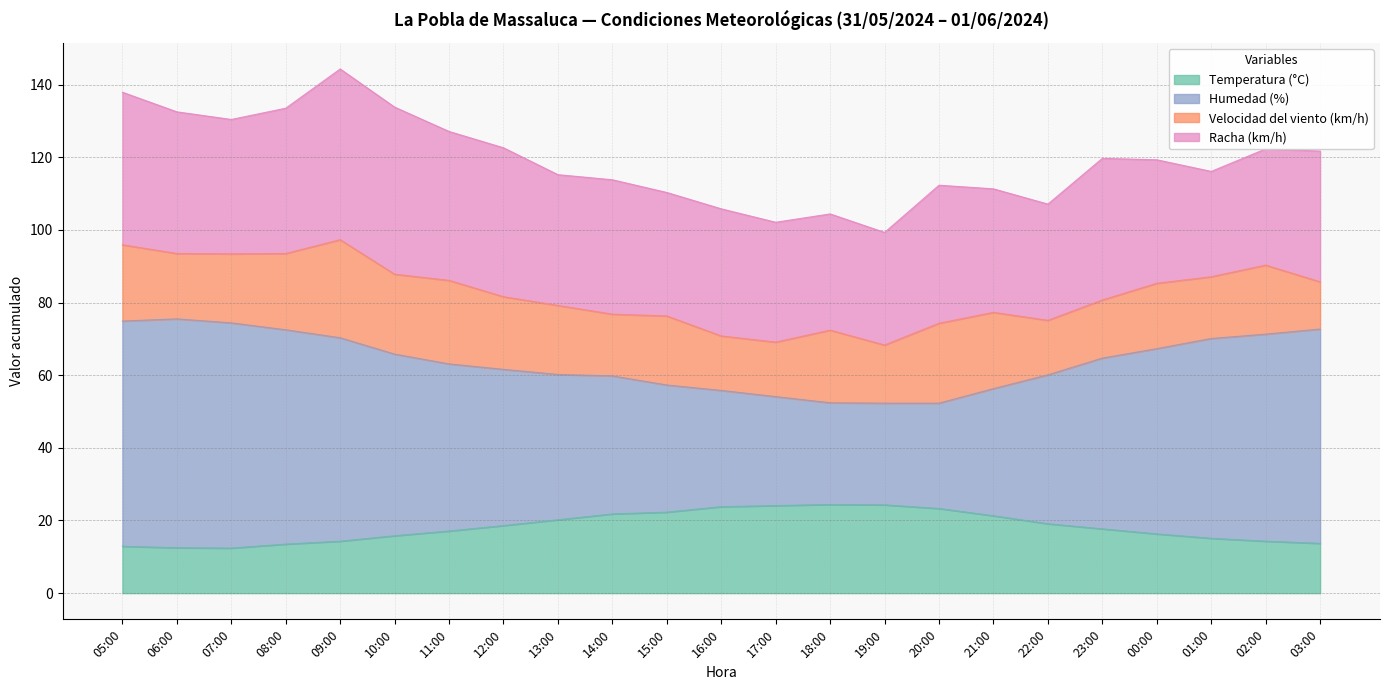

Which series has the largest total across all categories?

Humedad (%)